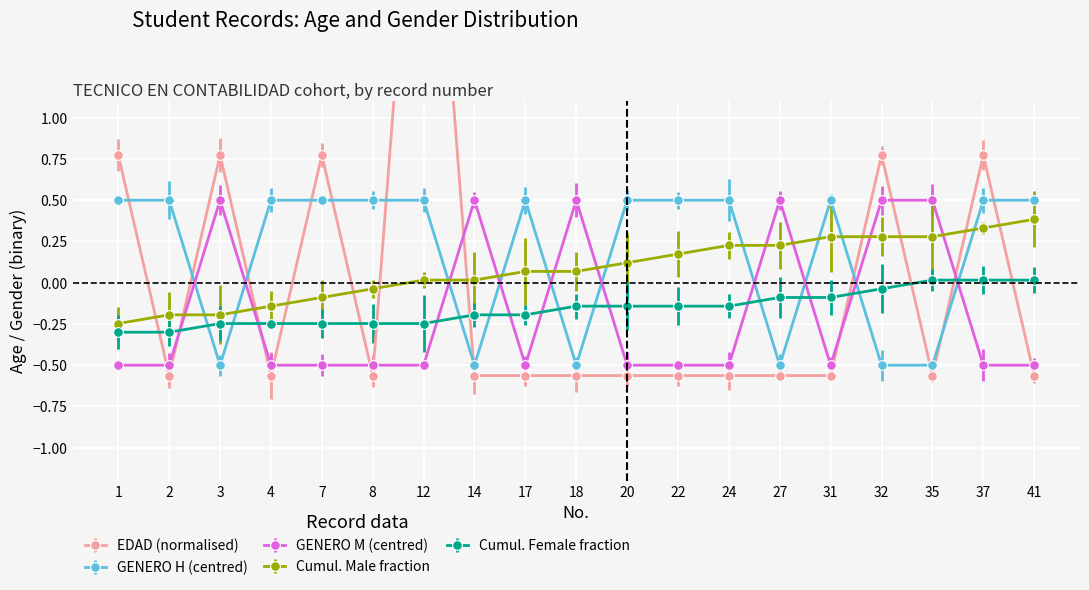

True or false: EDAD has a value of -0.6 at 18.

True